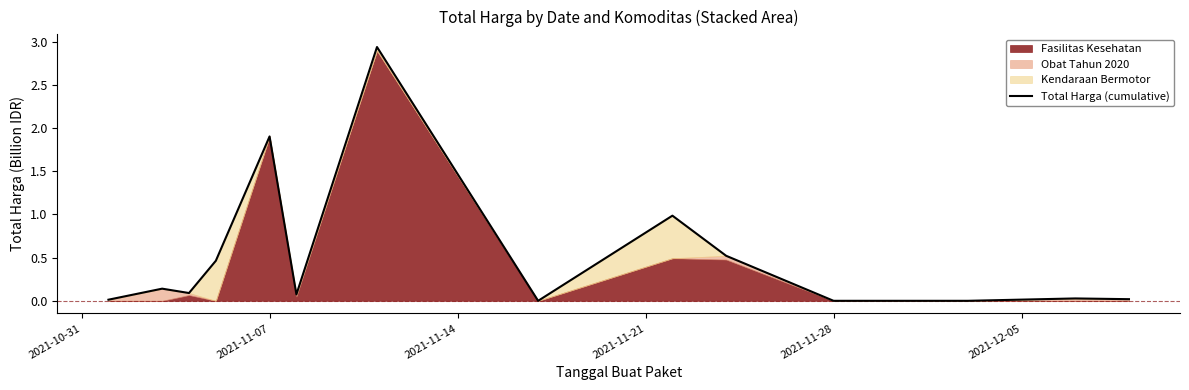

Does the chart have visible grid lines?

No